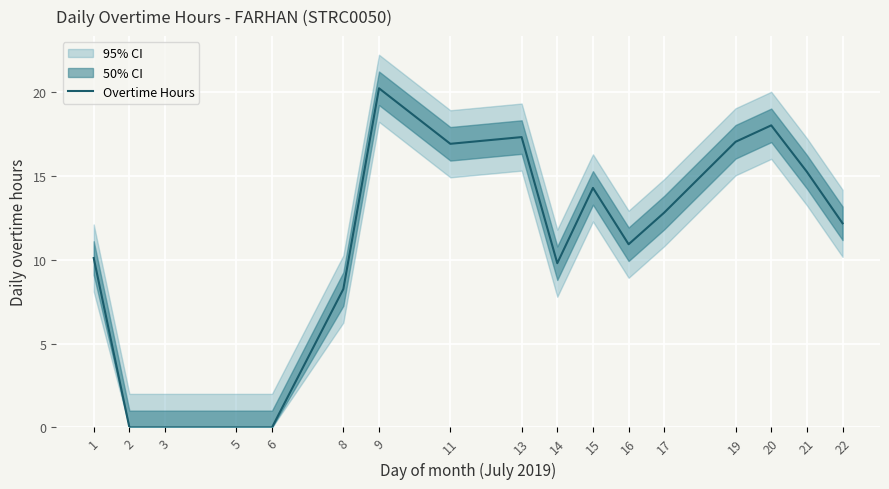

What is the sum of the values at 19 and 22?

29.2